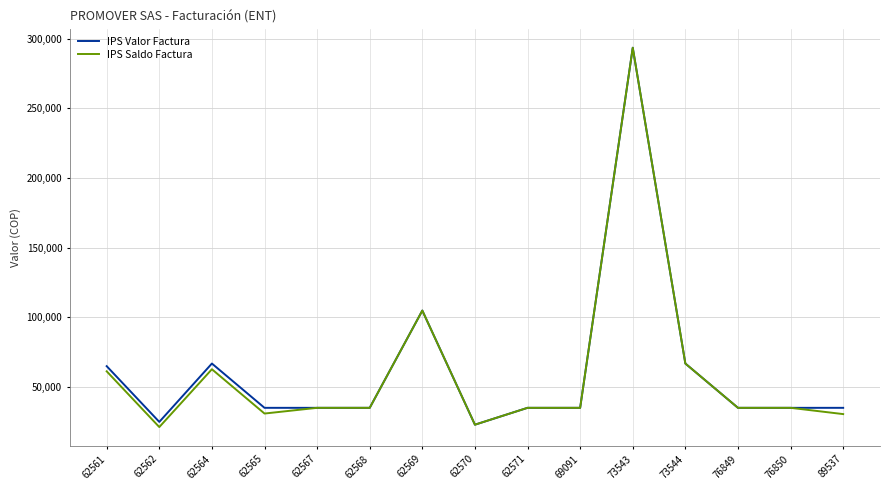

What is the greatest value displayed?

293550